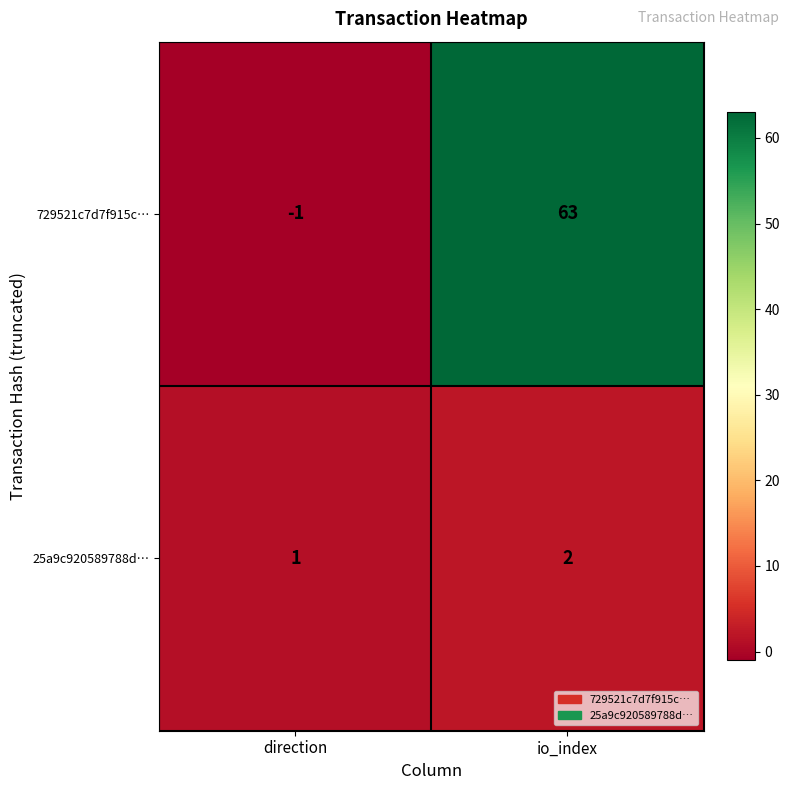

Rank the series at io_index from lowest to highest value.

25a9c920589788d…, 729521c7d7f915c…